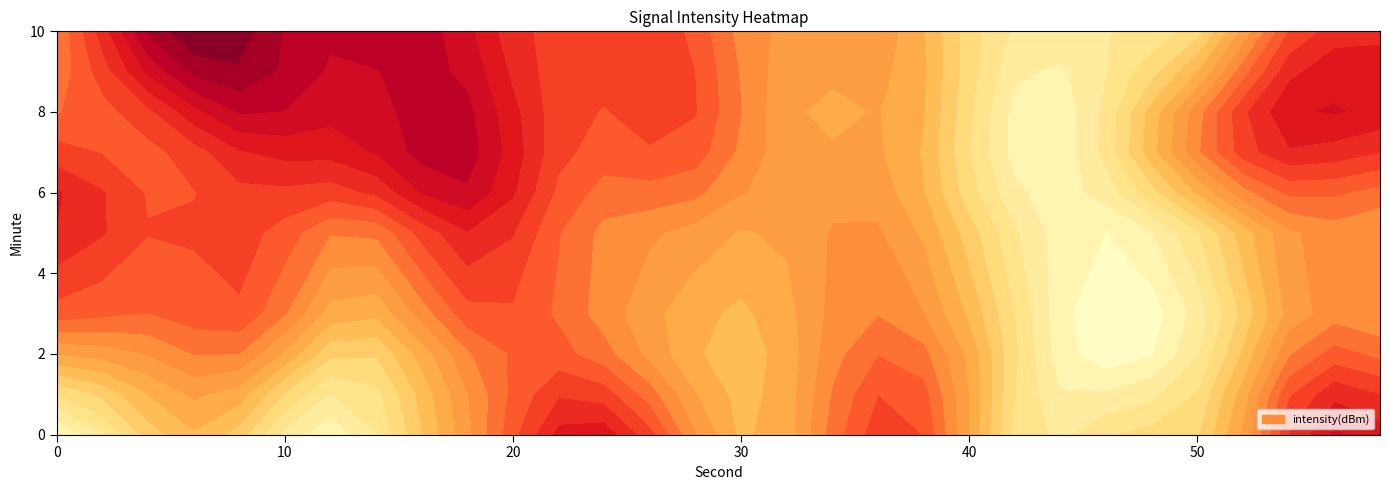

True or false: 8 has a value of -131.7 at 6.

True